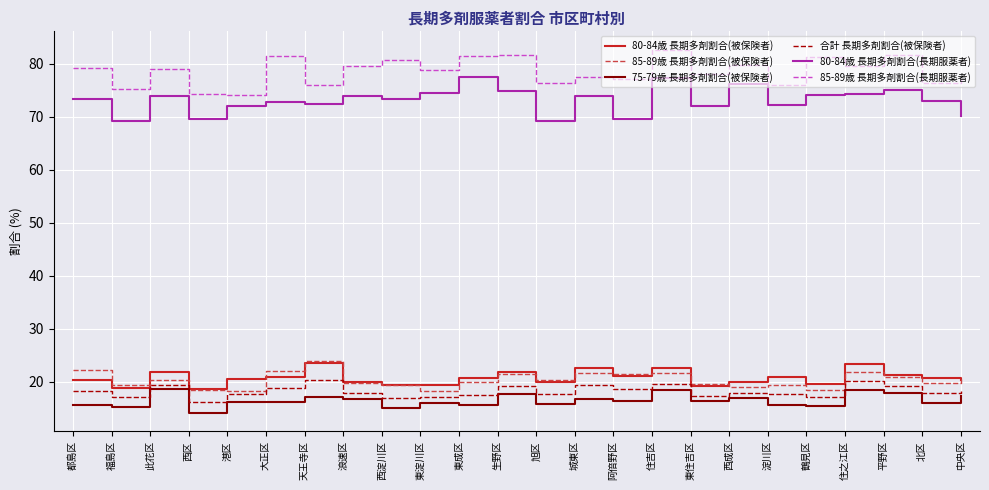

What is the spread (max minus min) of values at 港区?

58.0